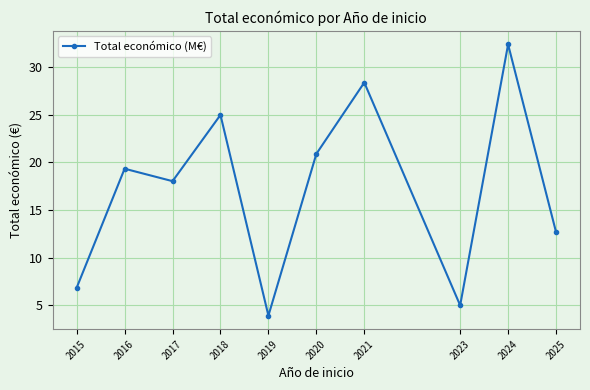

What is the value of the 3rd point from the left?

18.0